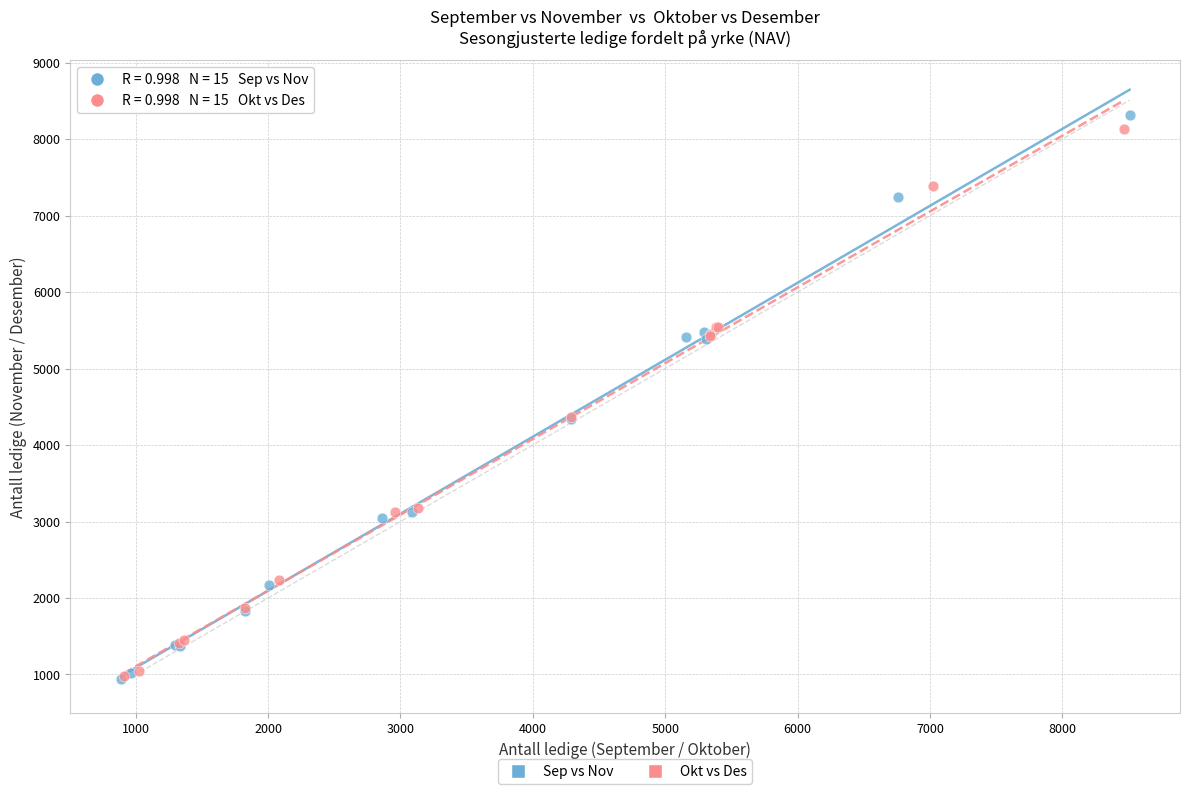

What are all the series names shown in the legend?

Sep vs Nov, Okt vs Des